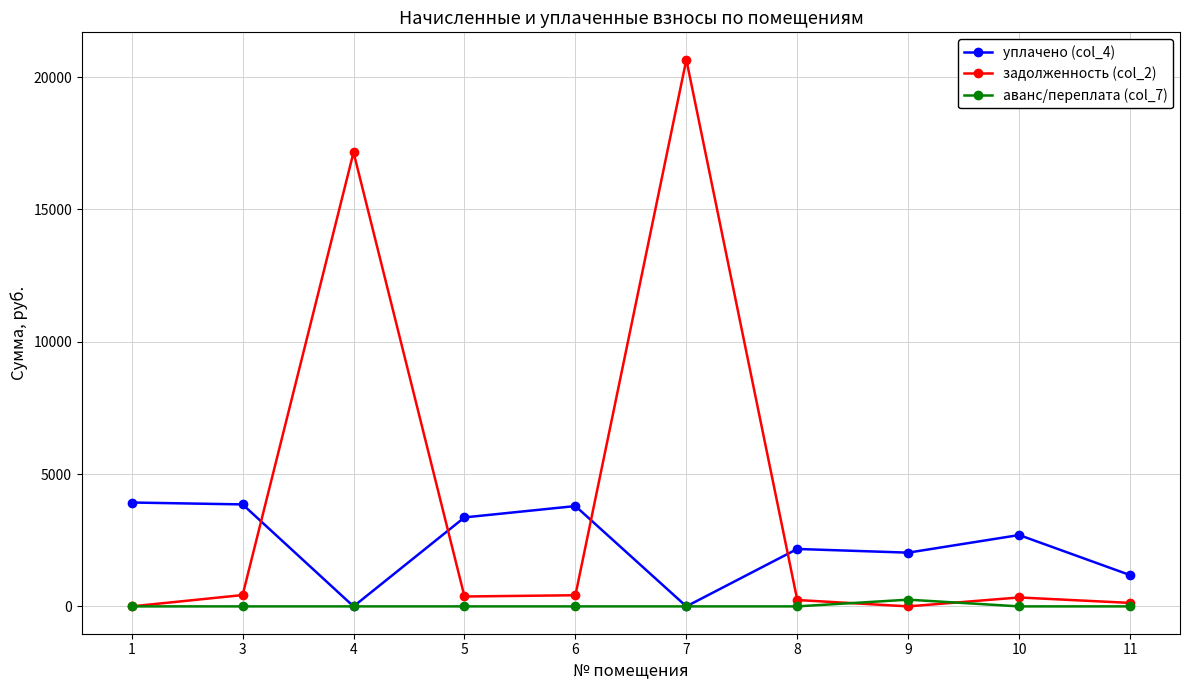

At how many categories does at least one series exceed 3271?

6